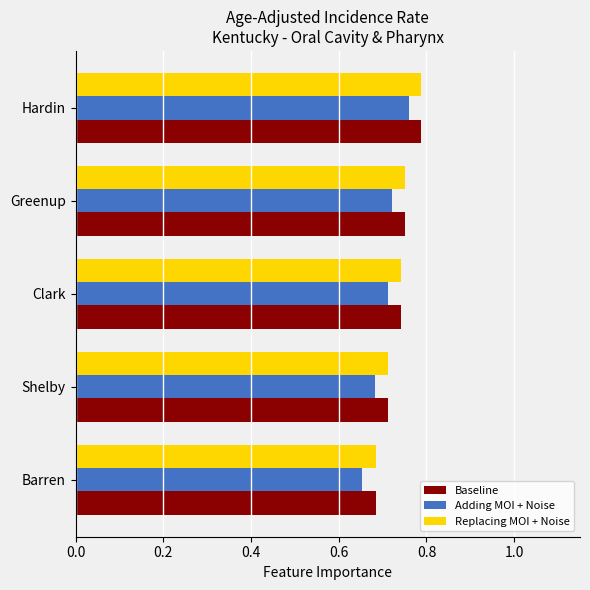

Which series has the widest spread of values?

Adding MOI + Noise